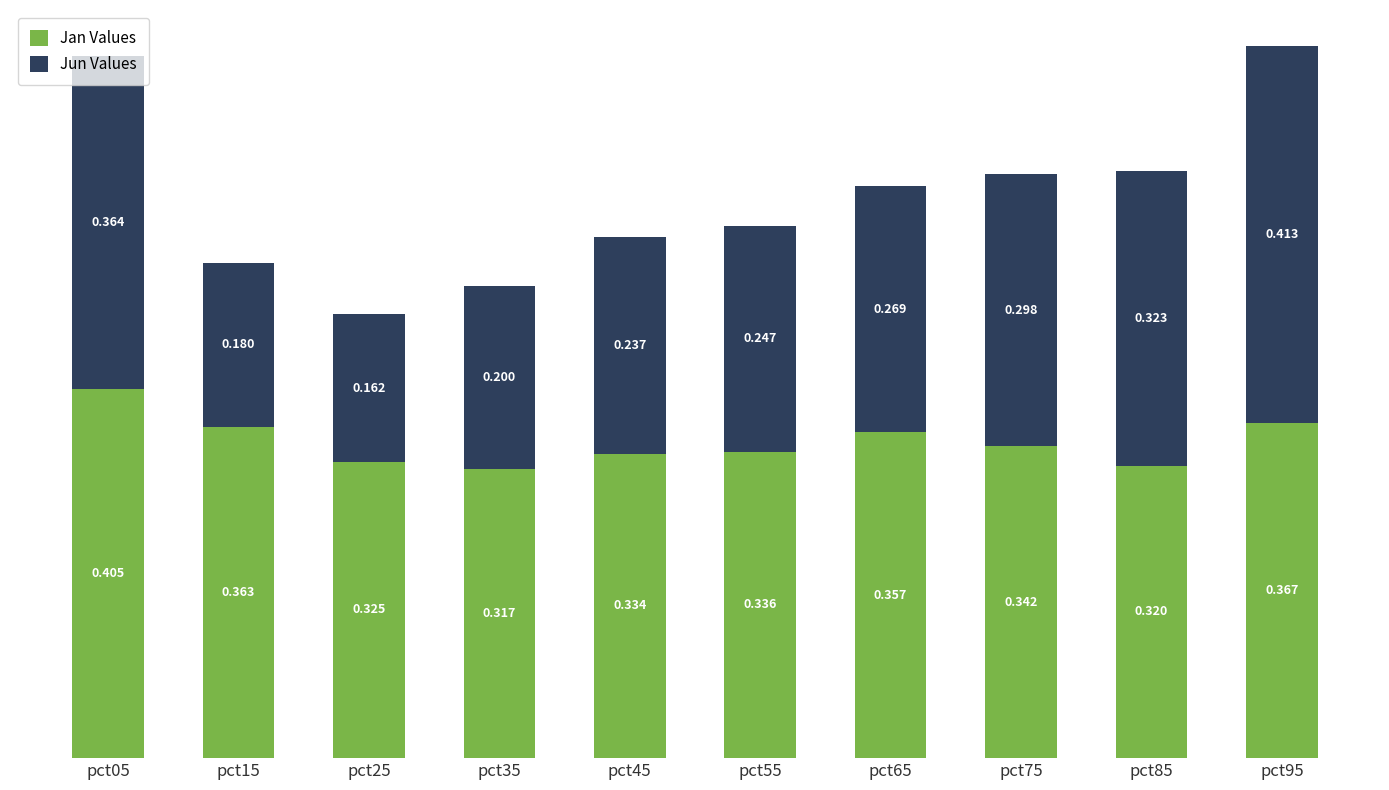

Does the chart contain stacked bars?

Yes